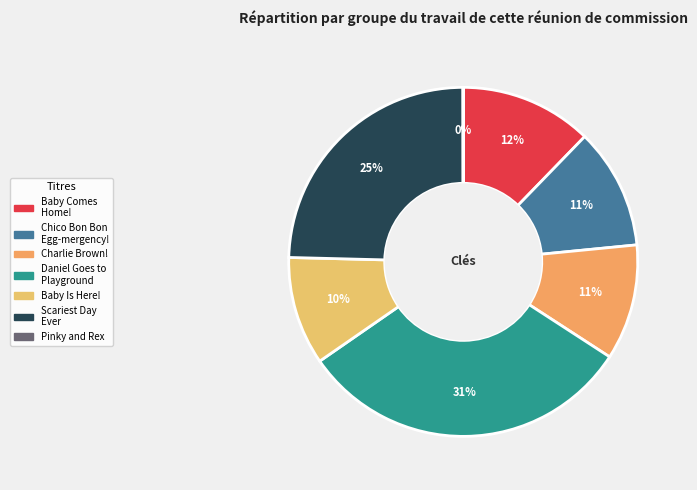

Rank the categories by value from highest to lowest.

Daniel Goes to the Playground, Scariest Day Ever . . . So Far, Baby Comes Home!, Chico Bon Bon and the Egg-mergency!, You're a Big Brother, Charlie Brown!, Baby Is Here!, Pinky and Rex and the New Baby